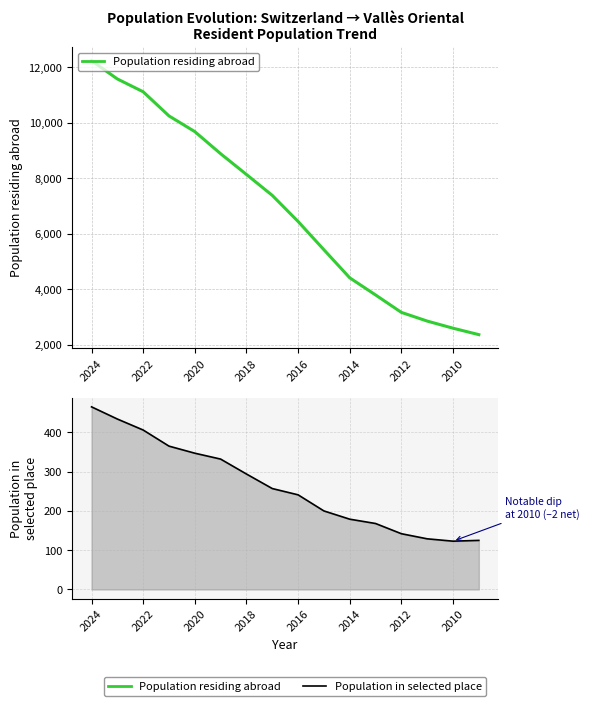

True or false: Population in selected place and Population residing abroad intersect in this chart.

False